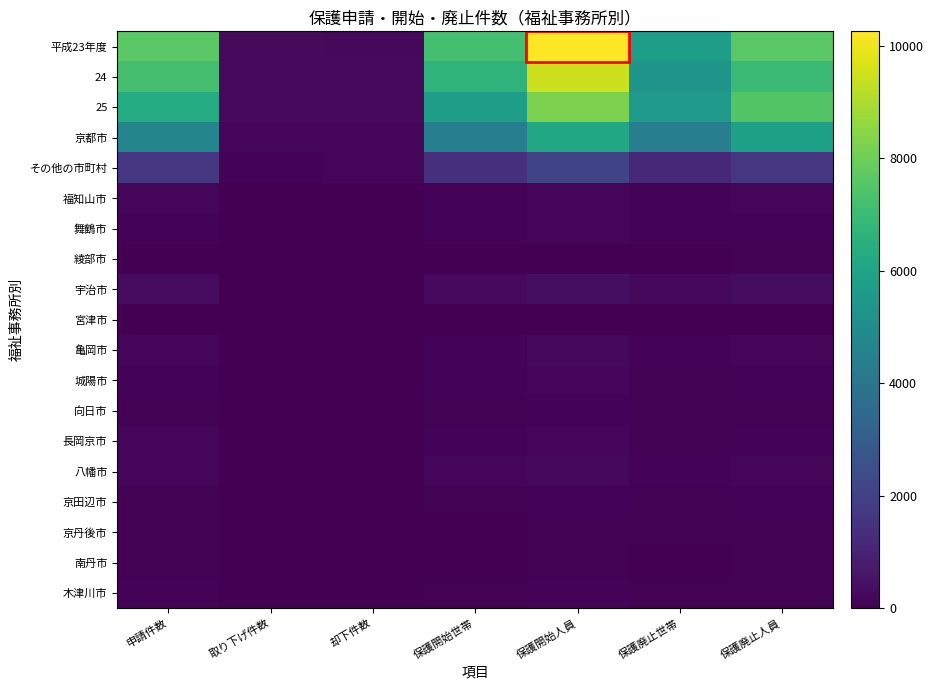

Reading left to right, what are all the values shown in this chart?

平成23年度: 申請件数=7642	取り下げ件数=247	却下件数=235	保護開始世帯=7173	保護開始人員=10258	保護廃止世帯=5735	保護廃止人員=7614
24: 申請件数=7216	取り下げ件数=263	却下件数=262	保護開始世帯=6682	保護開始人員=9485	保護廃止世帯=5324	保護廃止人員=7004
25: 申請件数=6293	取り下げ件数=245	却下件数=271	保護開始世帯=5731	保護開始人員=8216	保護廃止世帯=5538	保護廃止人員=7518
京都市: 申請件数=4687	取り下げ件数=155	却下件数=123	保護開始世帯=4368	保護開始人員=6096	保護廃止世帯=4379	保護廃止人員=5876
その他の市町村: 申請件数=1606	取り下げ件数=90	却下件数=148	保護開始世帯=1363	保護開始人員=2120	保護廃止世帯=1159	保護廃止人員=1642
福知山市: 申請件数=156	取り下げ件数=7	却下件数=28	保護開始世帯=118	保護開始人員=178	保護廃止世帯=118	保護廃止人員=169
舞鶴市: 申請件数=114	取り下げ件数=4	却下件数=13	保護開始世帯=99	保護開始人員=152	保護廃止世帯=85	保護廃止人員=113
綾部市: 申請件数=36	取り下げ件数=3	却下件数=1	保護開始世帯=31	保護開始人員=37	保護廃止世帯=32	保護廃止人員=44
宇治市: 申請件数=283	取り下げ件数=20	却下件数=15	保護開始世帯=248	保護開始人員=379	保護廃止世帯=229	保護廃止人員=332
宮津市: 申請件数=13	取り下げ件数=1	却下件数=0	保護開始世帯=14	保護開始人員=20	保護廃止世帯=15	保護廃止人員=23
亀岡市: 申請件数=126	取り下げ件数=4	却下件数=4	保護開始世帯=119	保護開始人員=204	保護廃止世帯=92	保護廃止人員=149
城陽市: 申請件数=96	取り下げ件数=0	却下件数=0	保護開始世帯=96	保護開始人員=133	保護廃止世帯=64	保護廃止人員=82
向日市: 申請件数=74	取り下げ件数=8	却下件数=6	保護開始世帯=59	保護開始人員=89	保護廃止世帯=47	保護廃止人員=72
長岡京市: 申請件数=129	取り下げ件数=9	却下件数=28	保護開始世帯=90	保護開始人員=126	保護廃止世帯=72	保護廃止人員=85
八幡市: 申請件数=149	取り下げ件数=13	却下件数=14	保護開始世帯=126	保護開始人員=210	保護廃止世帯=99	保護廃止人員=152
京田辺市: 申請件数=67	取り下げ件数=8	却下件数=2	保護開始世帯=57	保護開始人員=83	保護廃止世帯=64	保護廃止人員=107
京丹後市: 申請件数=56	取り下げ件数=4	却下件数=9	保護開始世帯=40	保護開始人員=59	保護廃止世帯=43	保護廃止人員=54
南丹市: 申請件数=41	取り下げ件数=1	却下件数=11	保護開始世帯=28	保護開始人員=44	保護廃止世帯=34	保護廃止人員=48
木津川市: 申請件数=92	取り下げ件数=5	却下件数=9	保護開始世帯=73	保護開始人員=119	保護廃止世帯=50	保護廃止人員=66